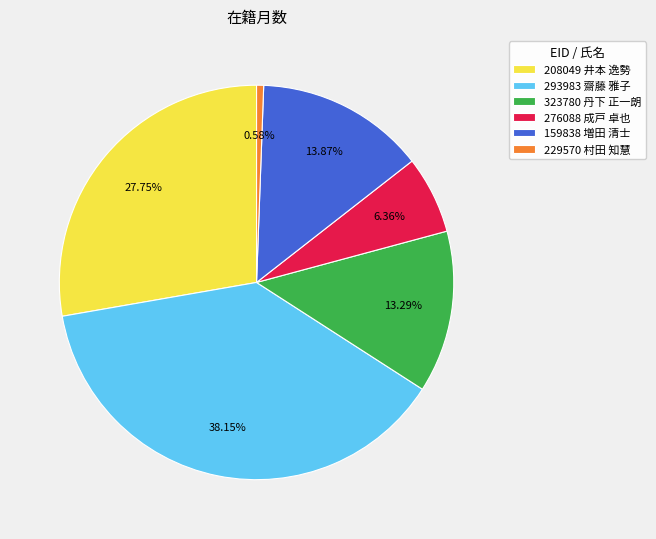

To the nearest percent, what is the difference between the largest and smallest slice percentages?

38%